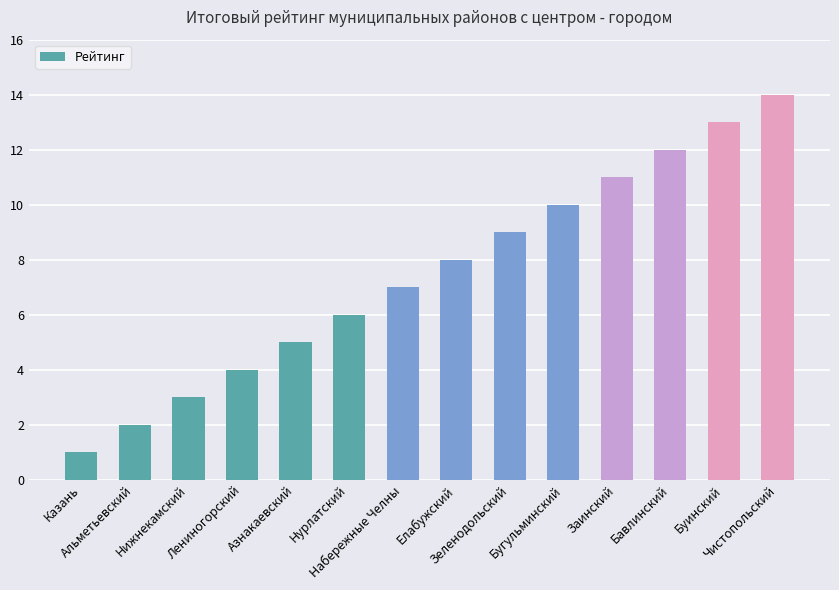

What is the value of the 8th bar from the left?

8